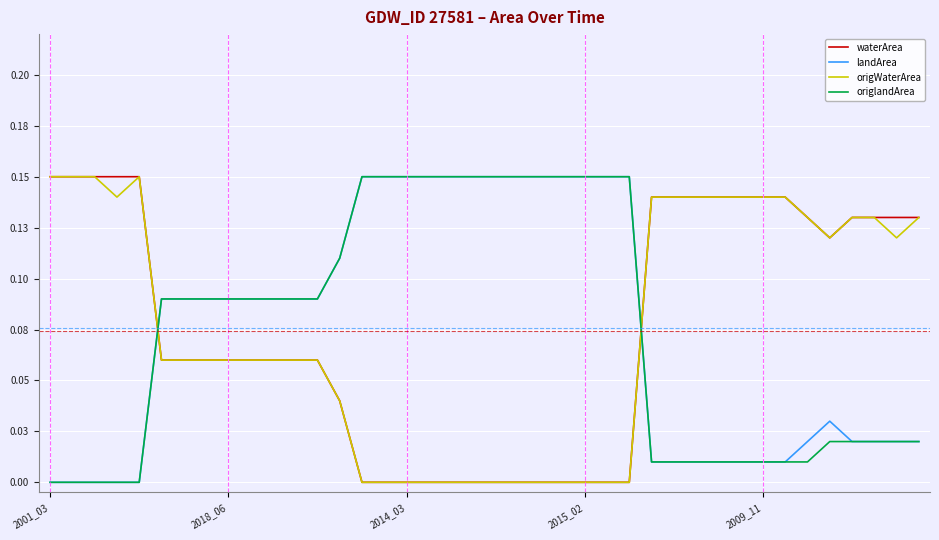

Which series has the largest range (max minus min)?

waterArea